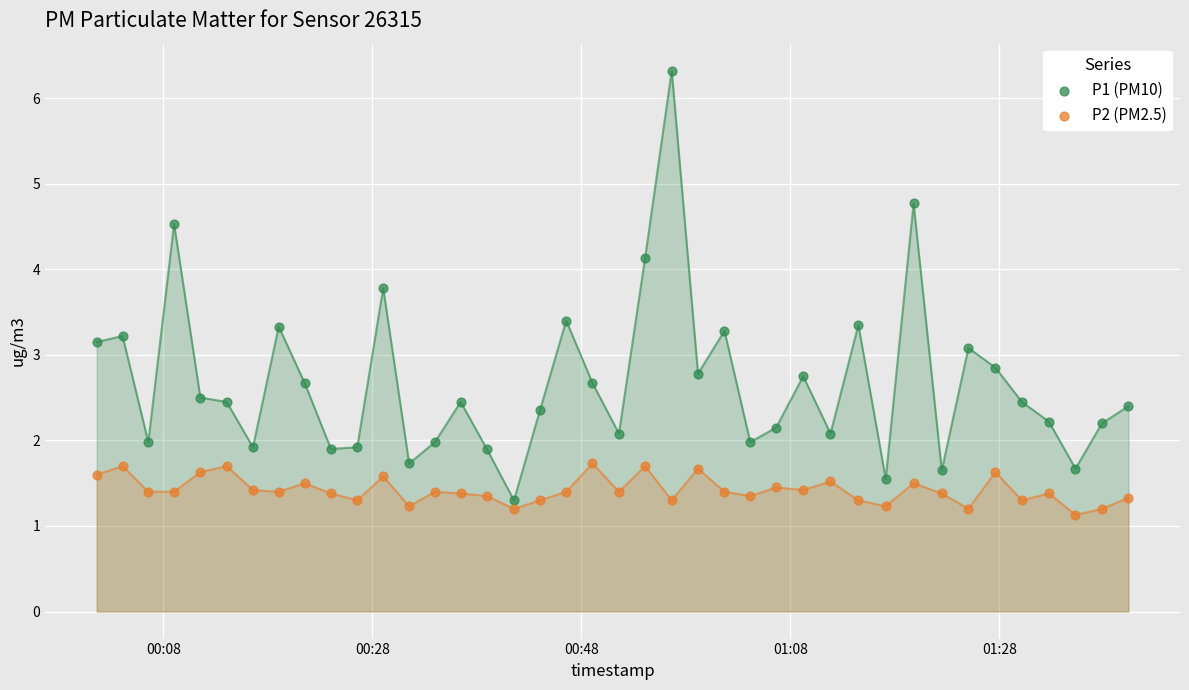

Across all data points, what is the range of Y values (max minus min)?

5.2